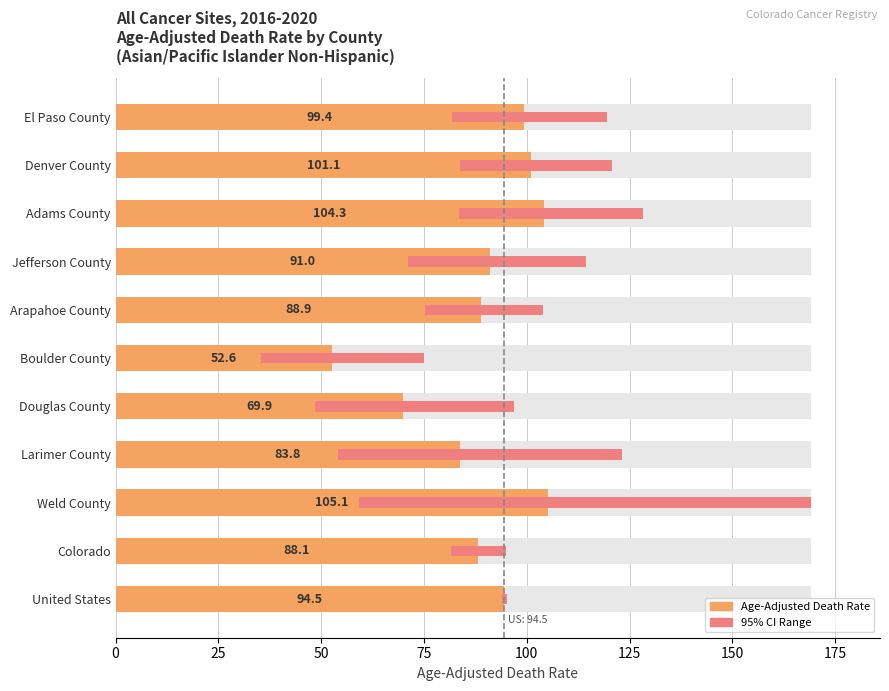

Is the value of Age-Adjusted Death Rate at Weld County greater than the value of 95% Confidence Interval Range at Jefferson County?

Yes